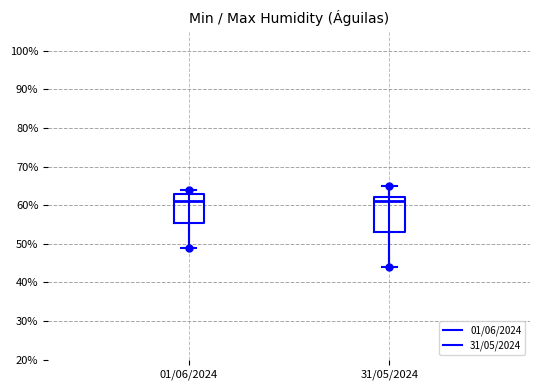

Which box is the tallest, from its lower edge to its upper edge?

31/05/2024